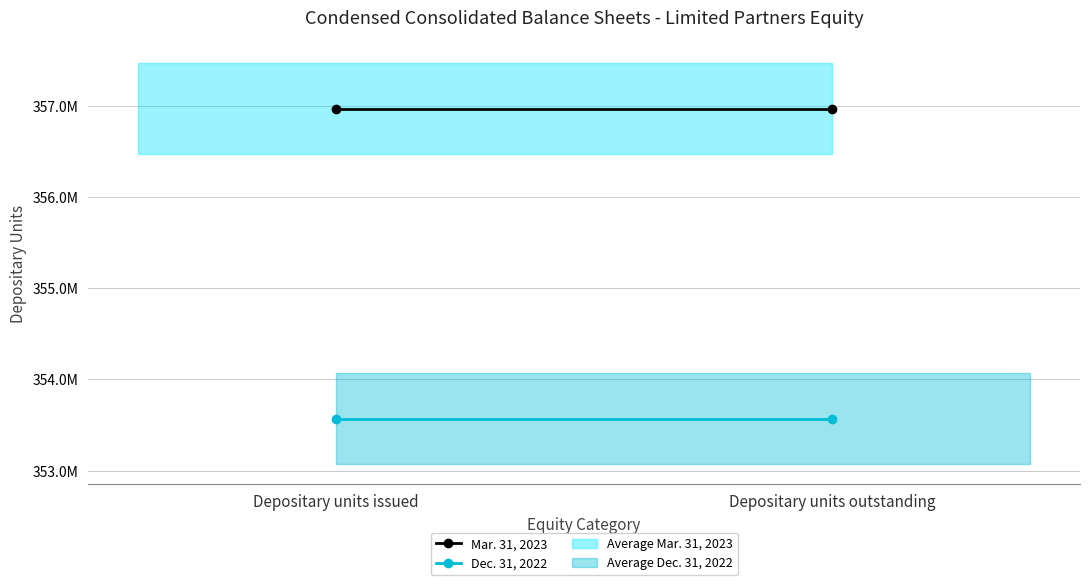

Is it true that Dec. 31, 2022 equals 519593455 at Depositary units outstanding?

False